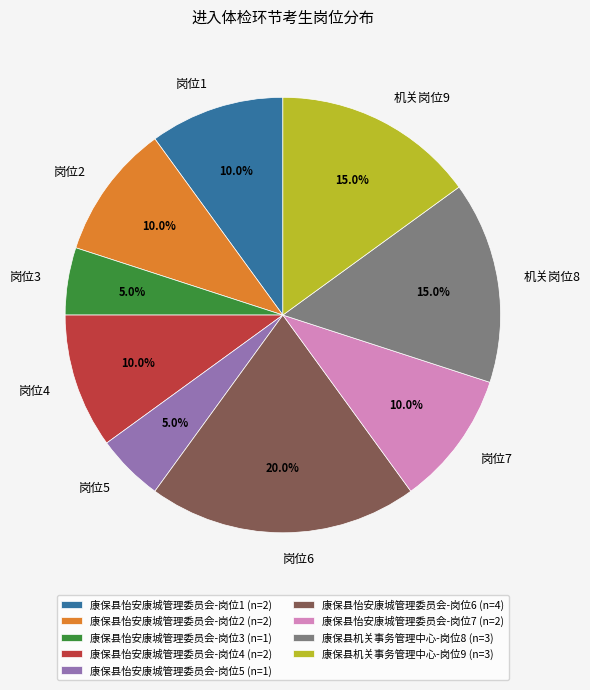

To the nearest percent, what is the difference between the largest and smallest slice percentages?

15%